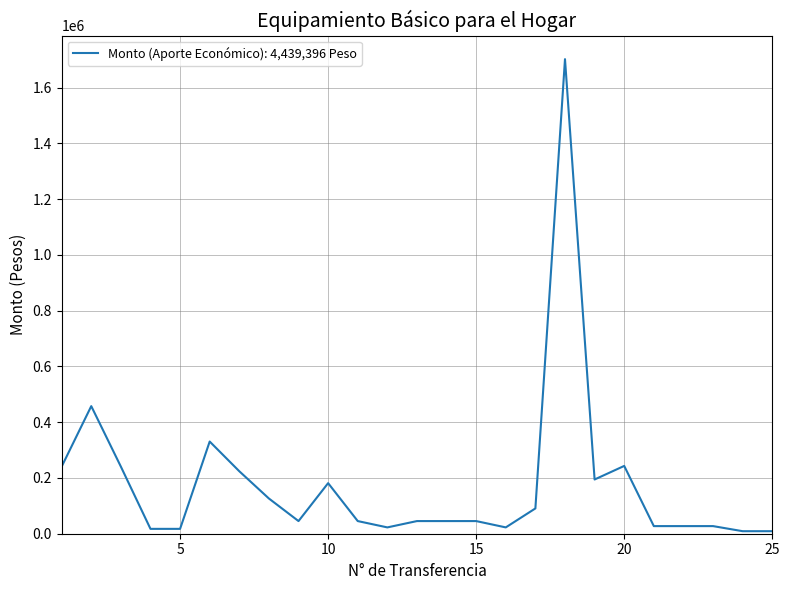

Reading left to right, extract all data points from this chart.

240690	457676	240690	17433	17433	330658	224078	126310	45360	181440	45360	22680	45360	45360	45360	22680	90720	1702260	194544	243180	27322	27322	27322	9079	9079